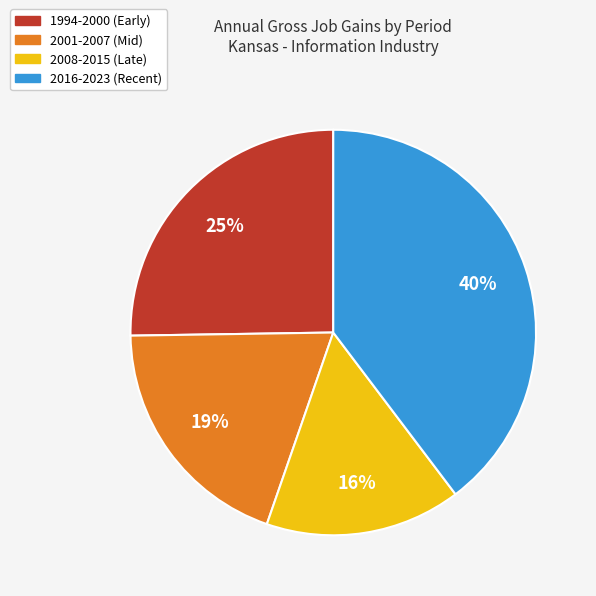

Is there a majority slice in this chart?

No